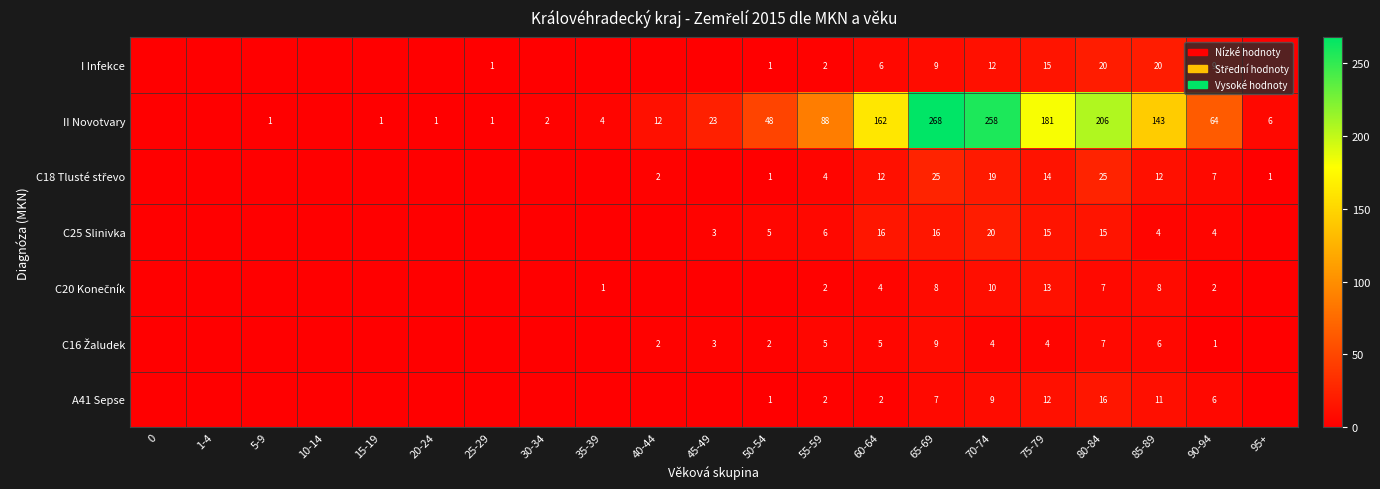

At how many categories does at least one series exceed 179?

4